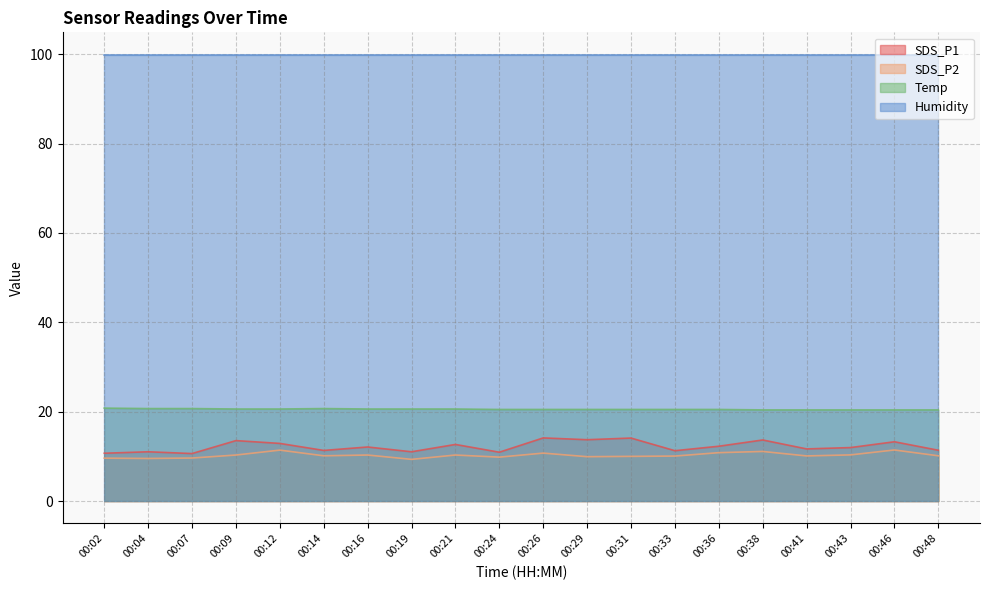

Which series has the largest total across all categories?

Humidity